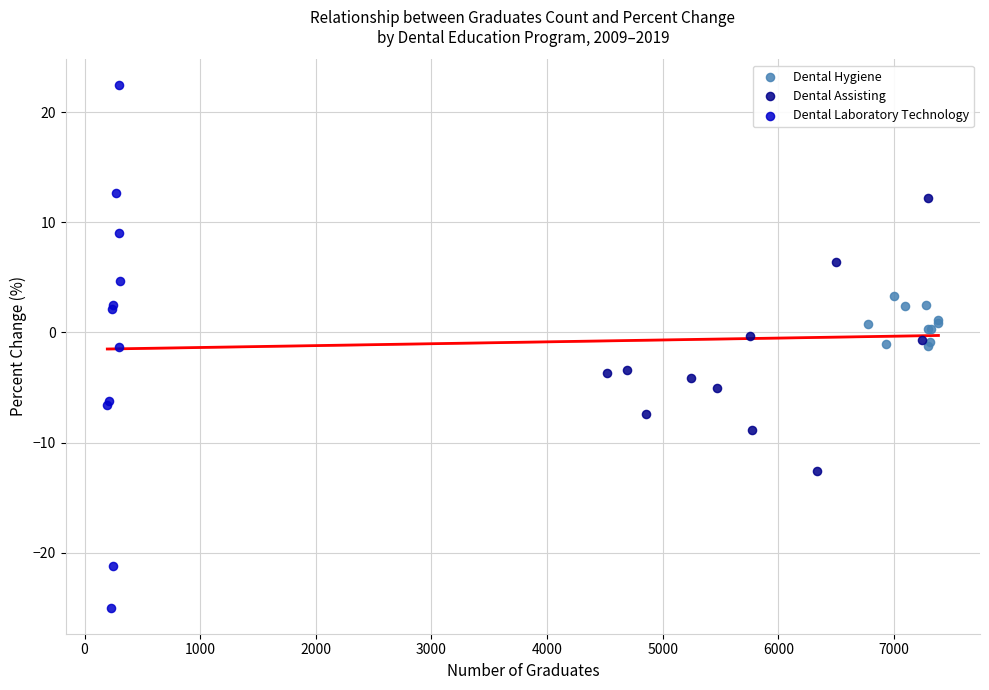

Which series has the largest Y range (max minus min)?

Dental Laboratory Technology